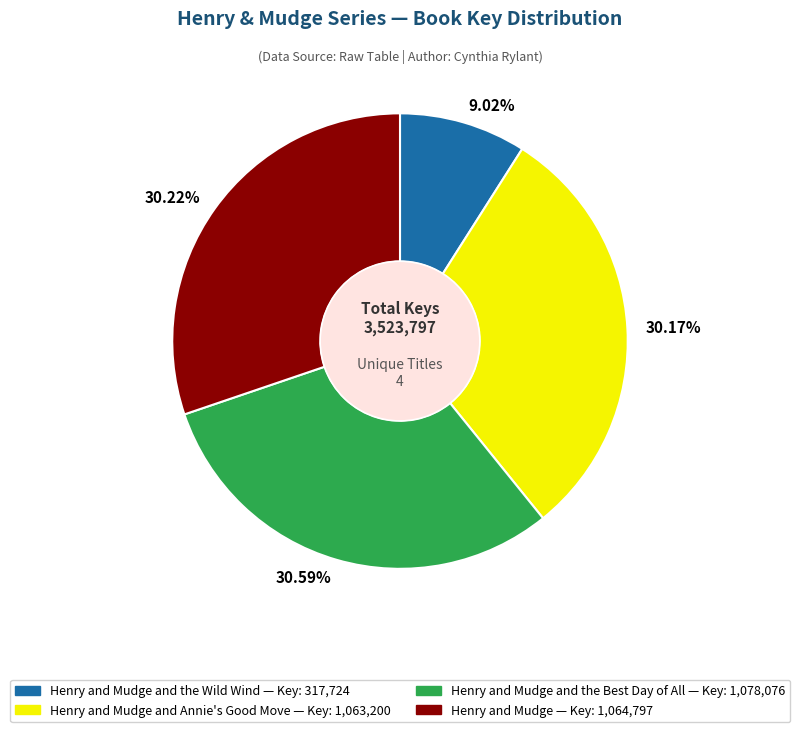

Count the number of slices in the pie.

4